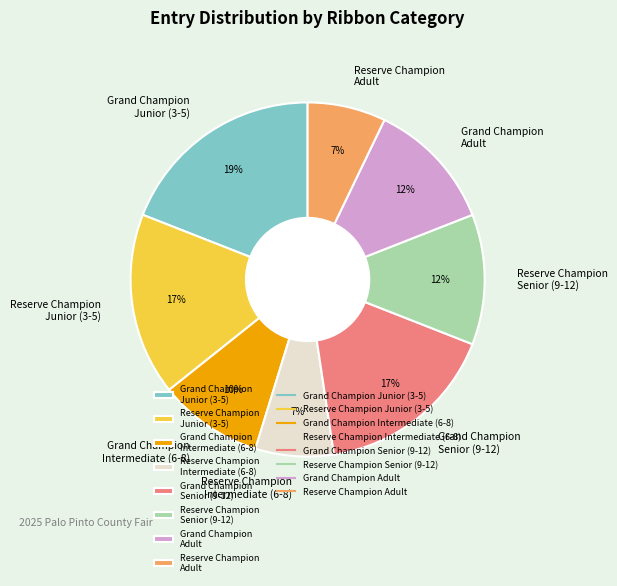

Do Reserve Champion Senior (9-12) and Reserve Champion Intermediate (6-8) together represent more than half of the pie?

No